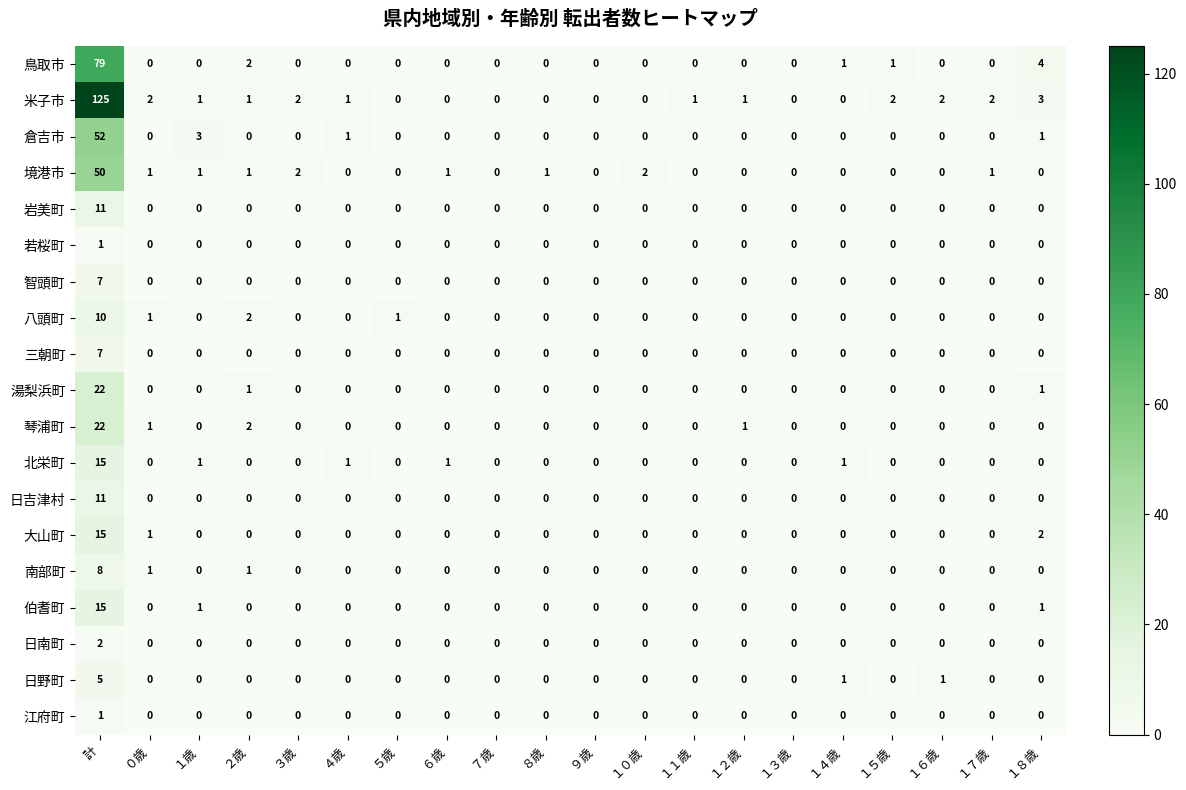

Which series has the widest spread of values?

米子市